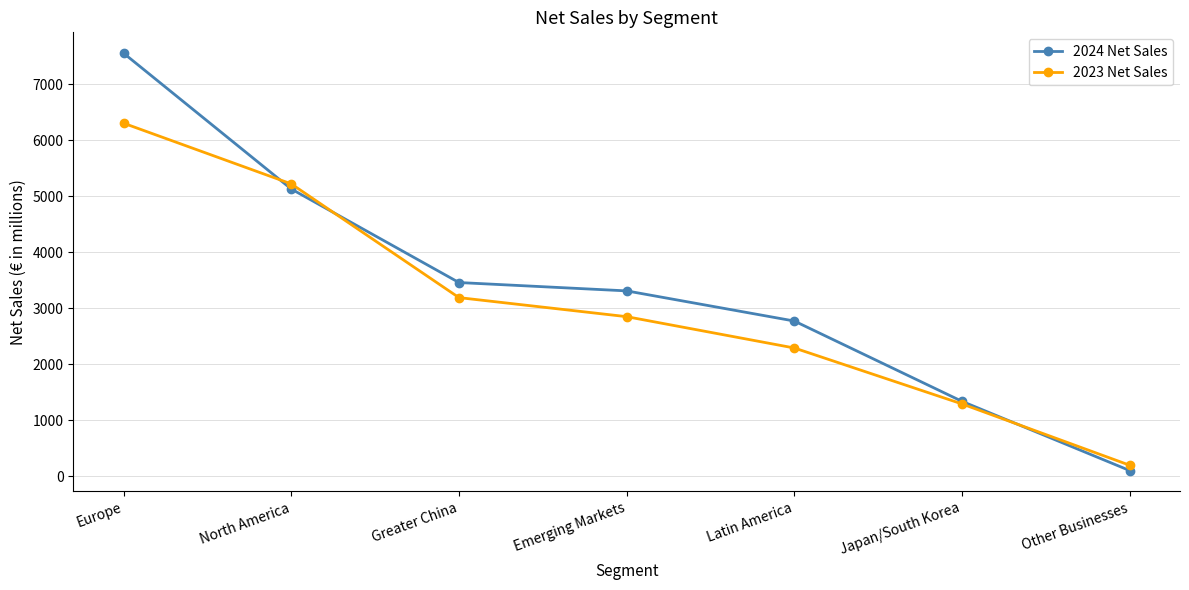

Which series has the widest spread of values?

2024 Net Sales